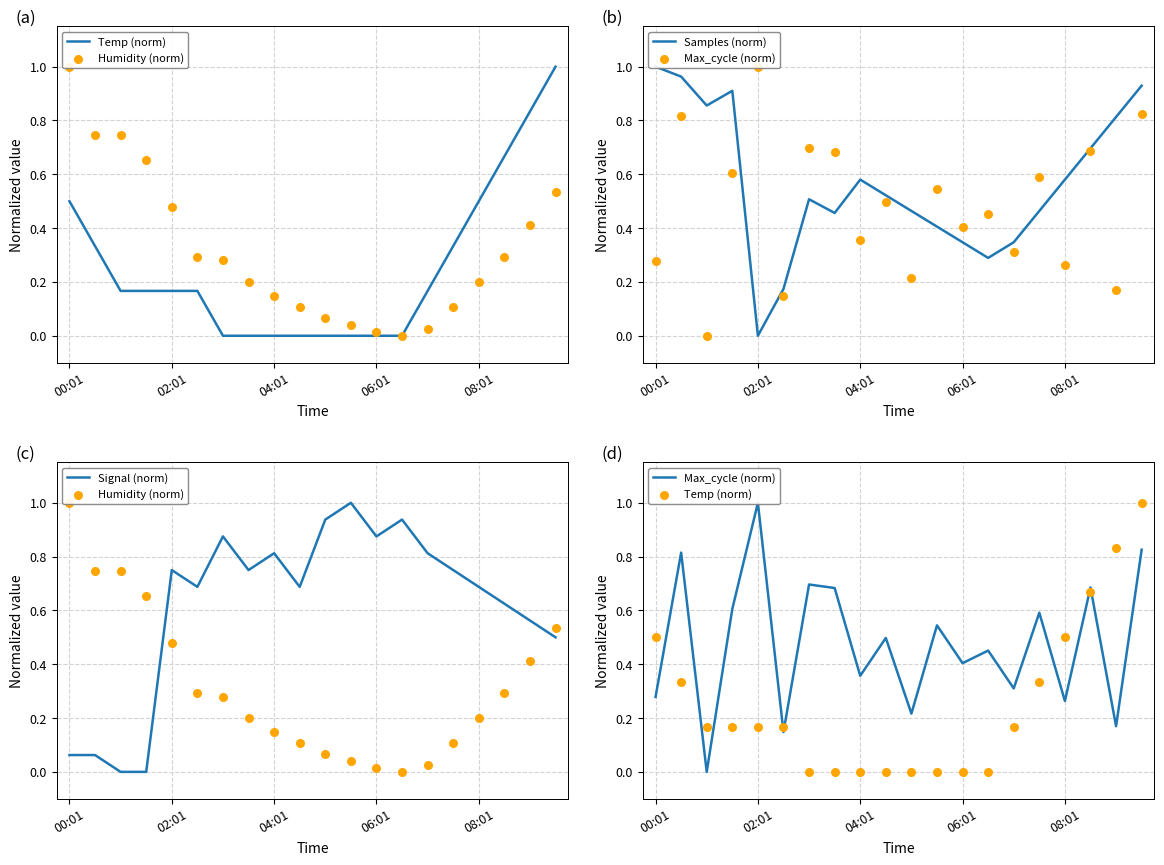

Which series contains the highest Y value?

Temp (norm)